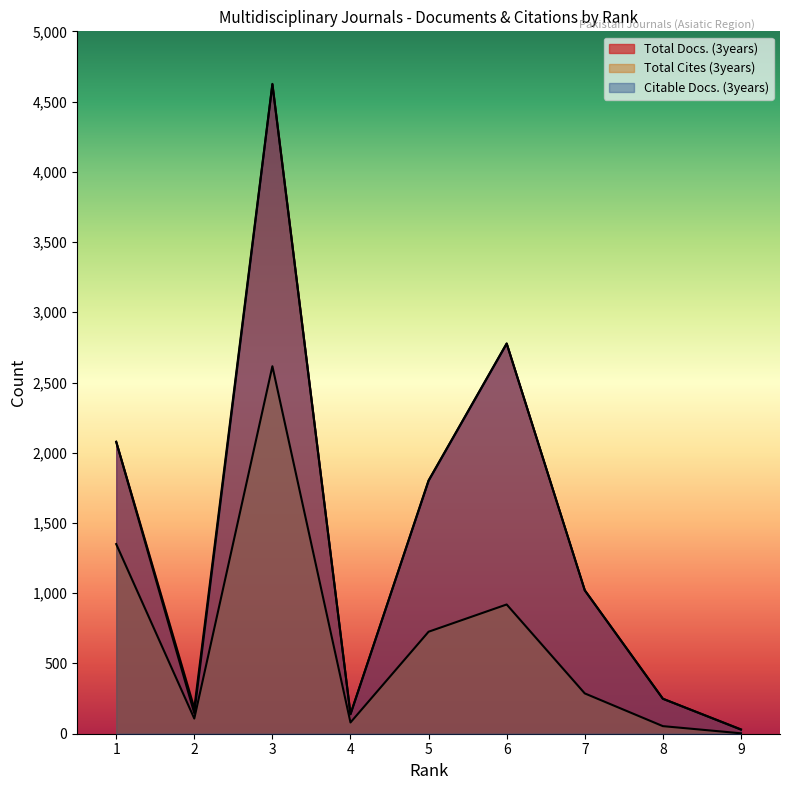

Which category has the highest value across all series?

3